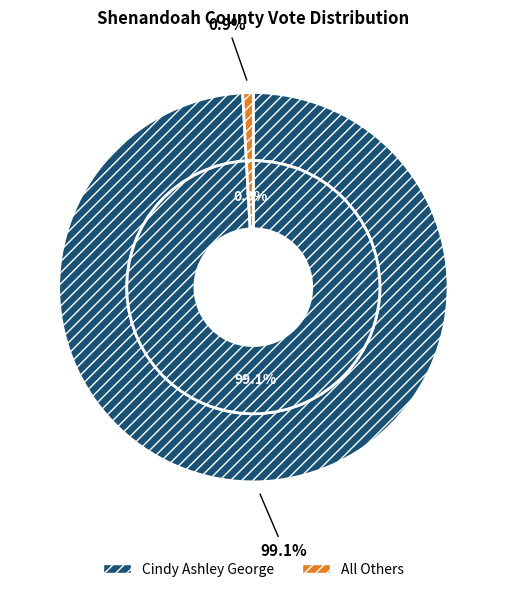

Which category has the biggest portion of the pie?

Cindy Ashley George